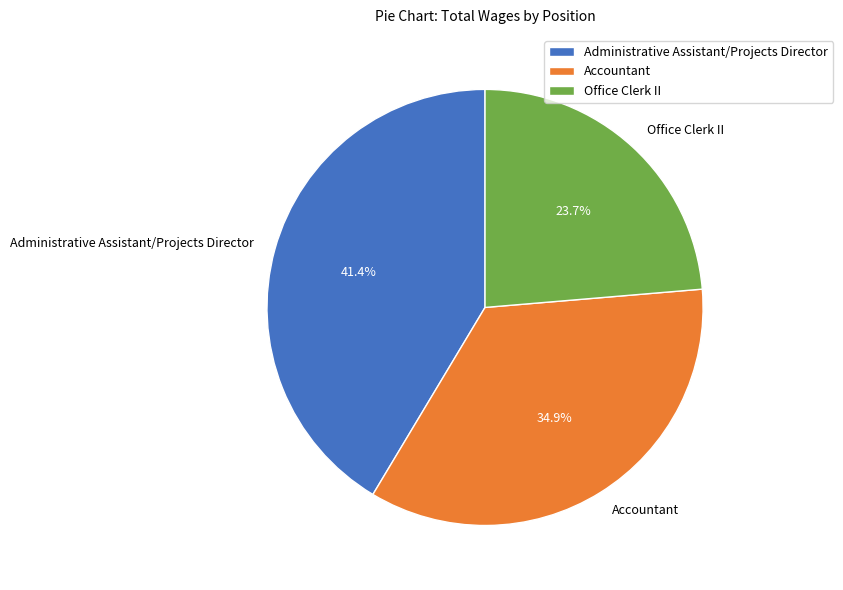

What is the ratio of the value at Office Clerk II to the value at Administrative Assistant/Projects Director?

0.6